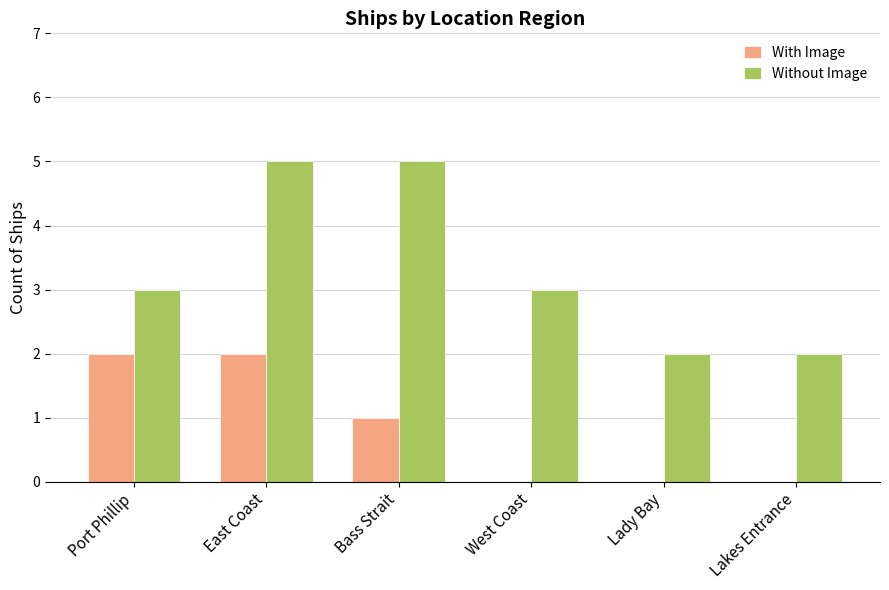

Are the bars horizontal?

No